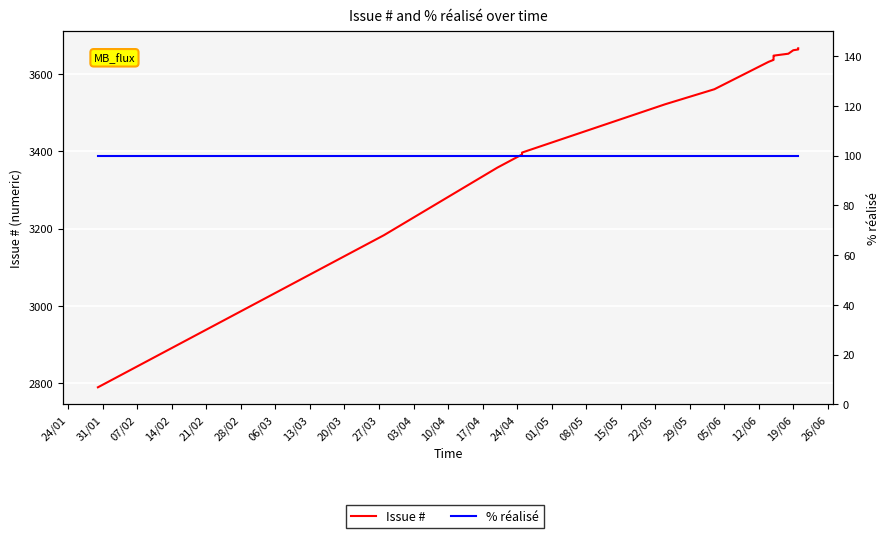

Which series has the largest total across all categories?

Issue #